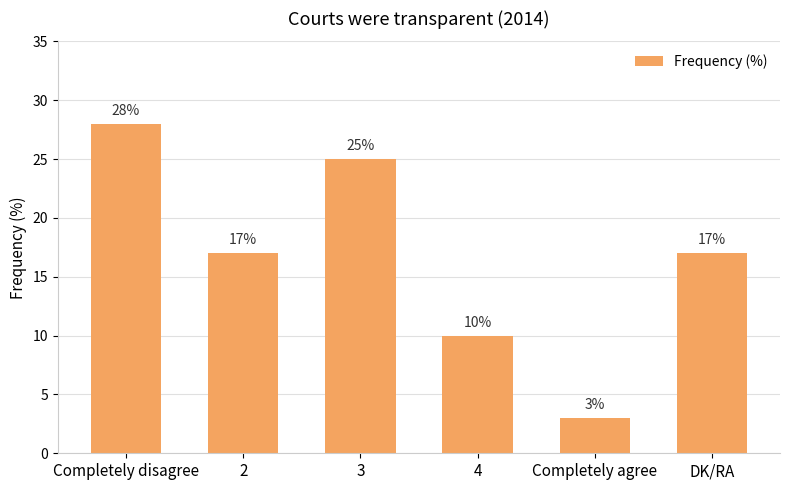

How many series are shown in this chart?

1